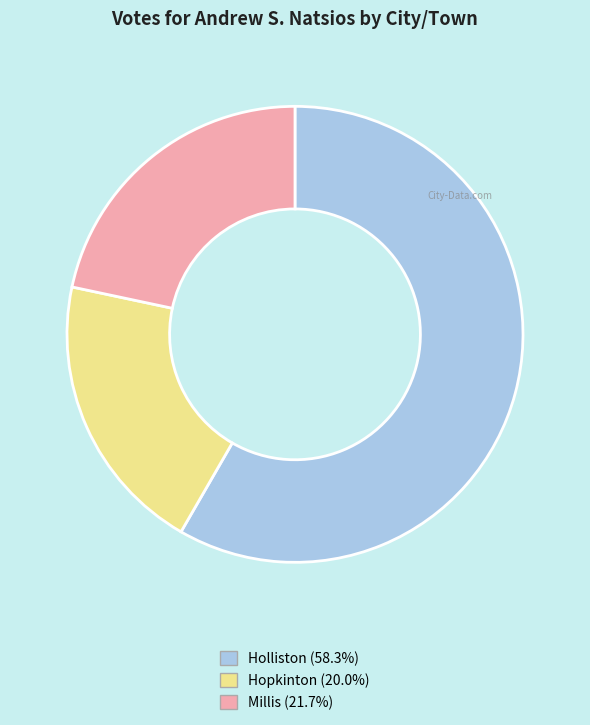

How many segments does this pie chart have?

3